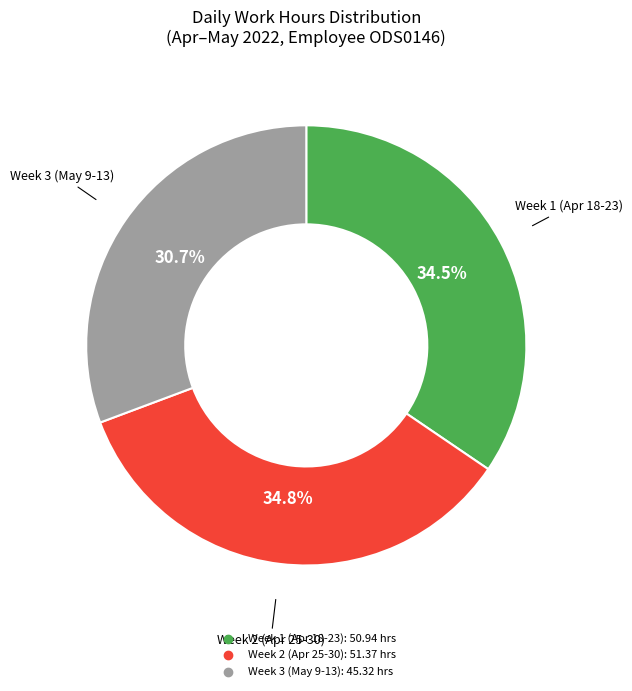

Is there any slice that represents more than half of the pie?

No